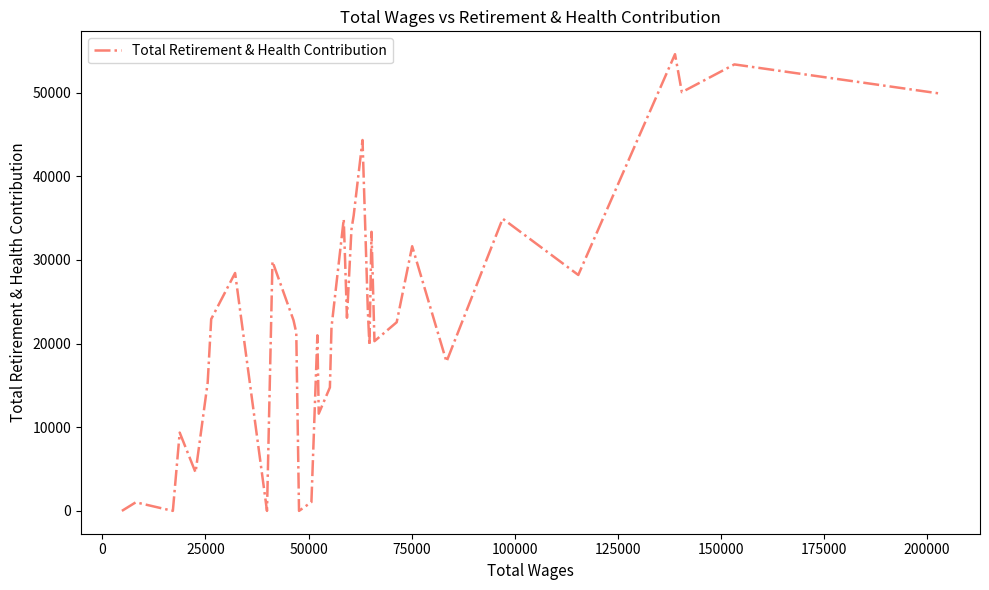

What is the maximum value shown in the chart?

54584